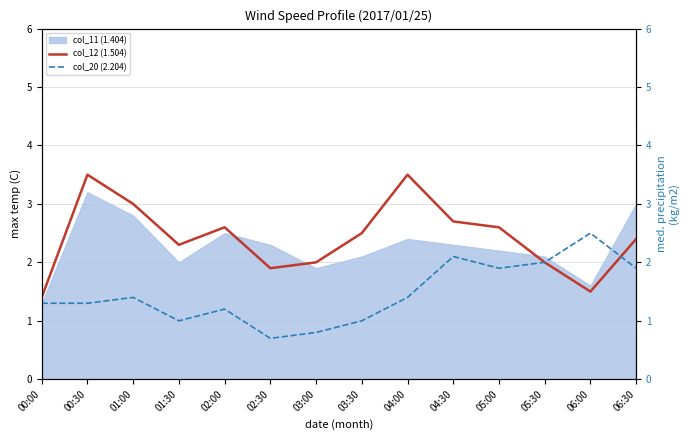

In col_20 (2.204), how many points are lower than both neighbors (excluding endpoints)?

3